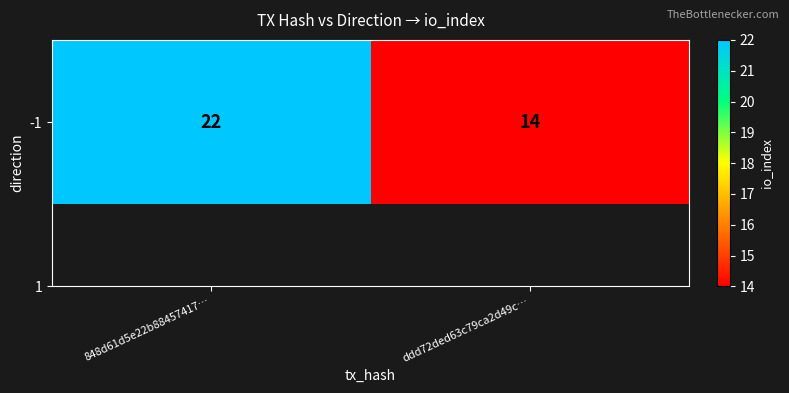

List the labels in order of value, smallest first.

ddd72ded63c79ca2d49c…, 848d61d5e22b88457417…